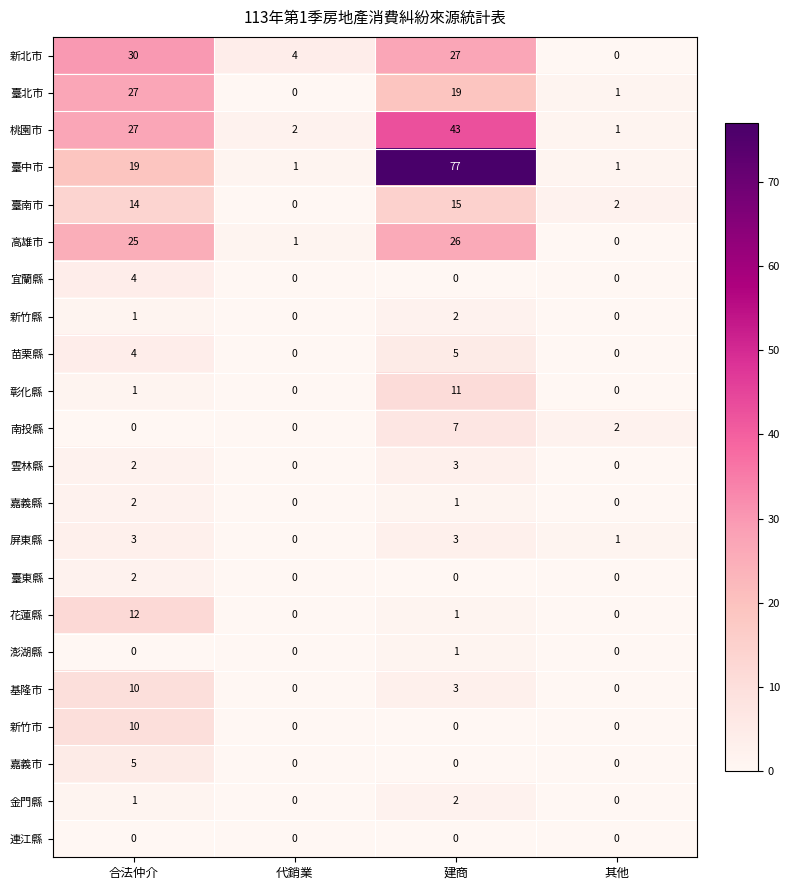

At which label does 雲林縣 reach its peak?

建商